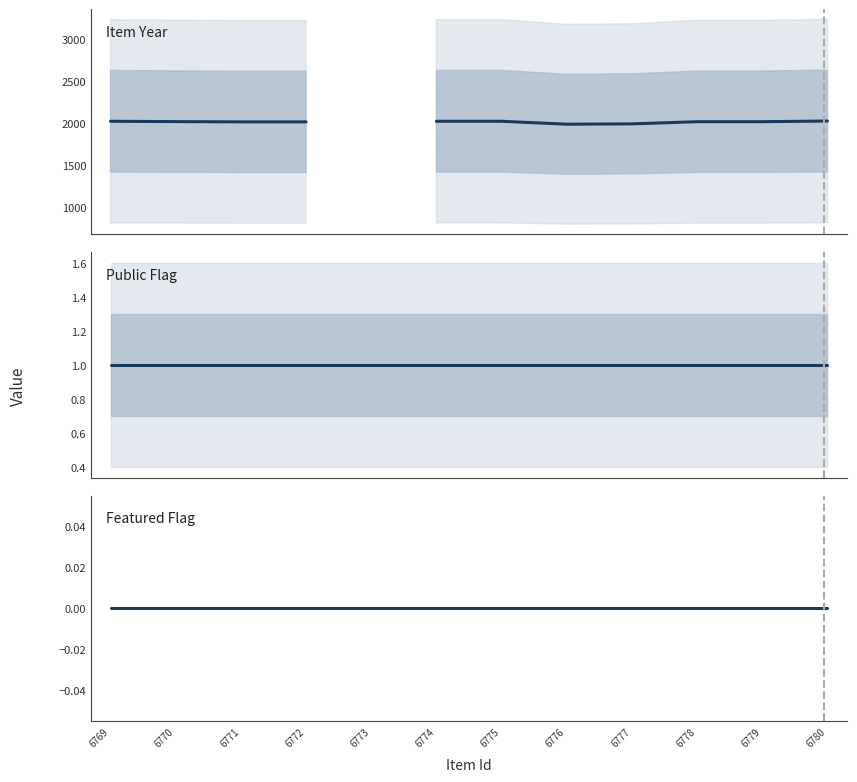

Between 6771 and 6772, which series saw the biggest shift?

Item Year